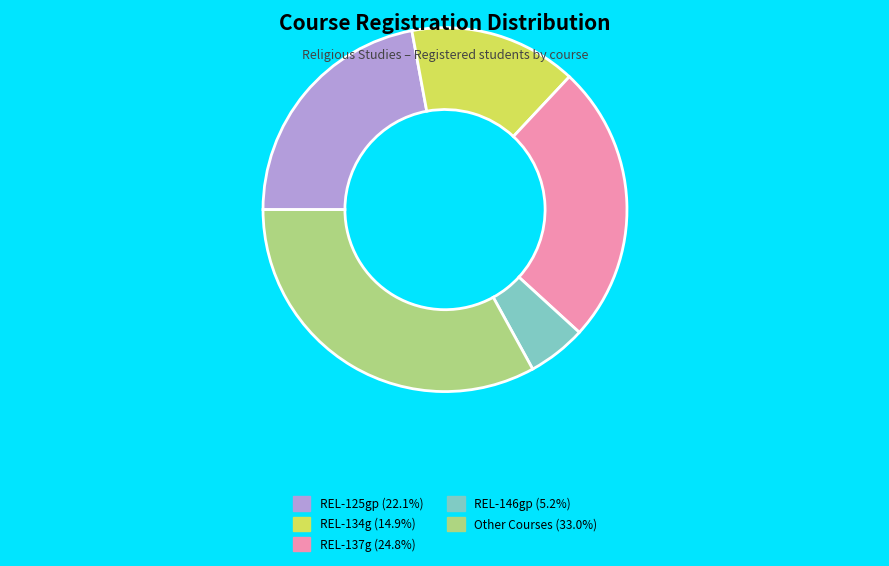

Does any single category account for the majority?

No